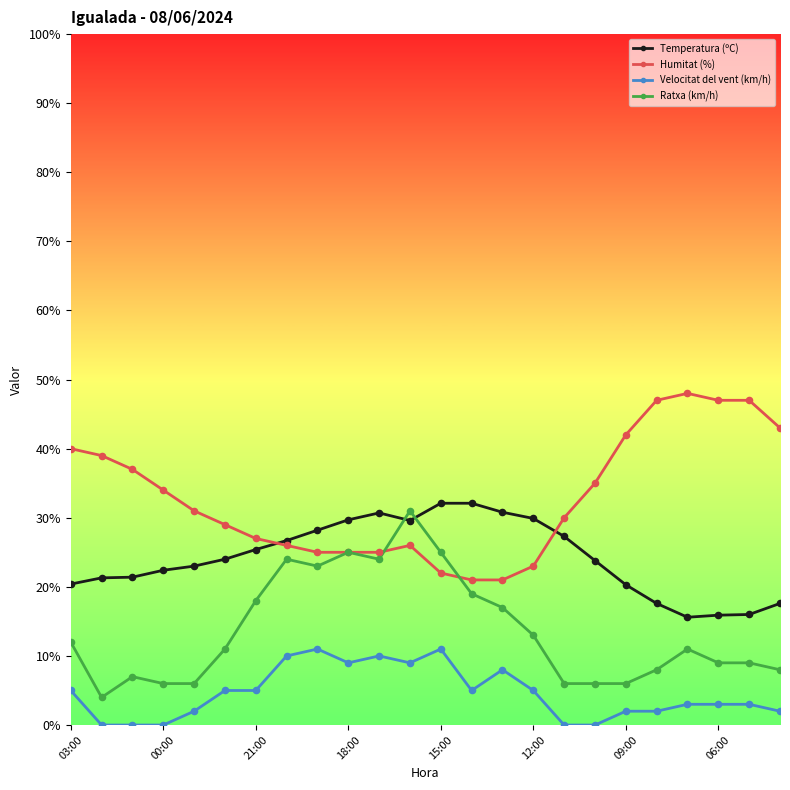

True or false: Temperatura (ºC) and Velocitat del vent (km/h) cross at least once.

False